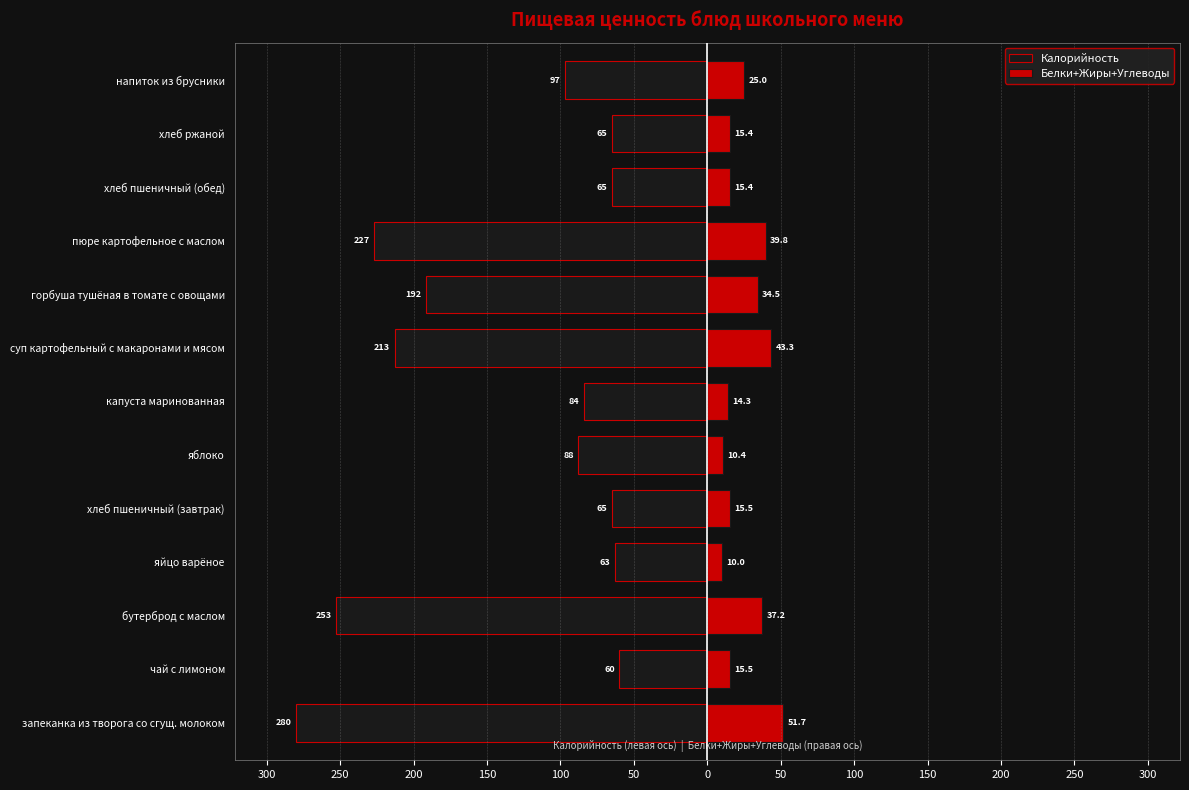

What is the difference between the maximum and minimum values in the Белки+Жиры+Углеводы series?

41.7